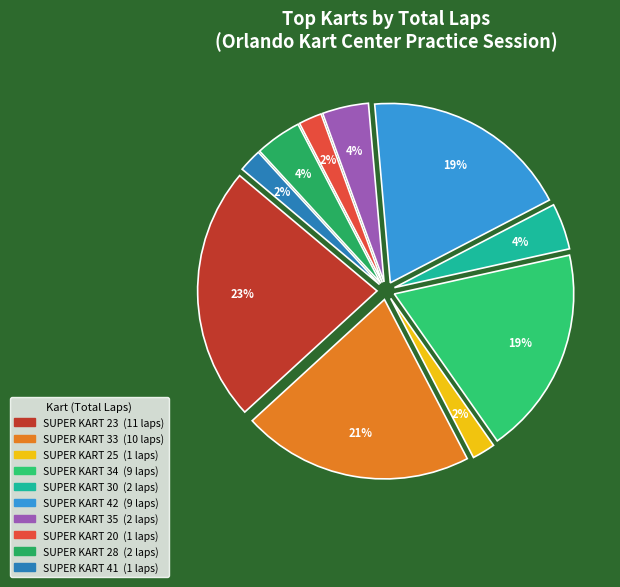

Count the number of slices in the pie.

10